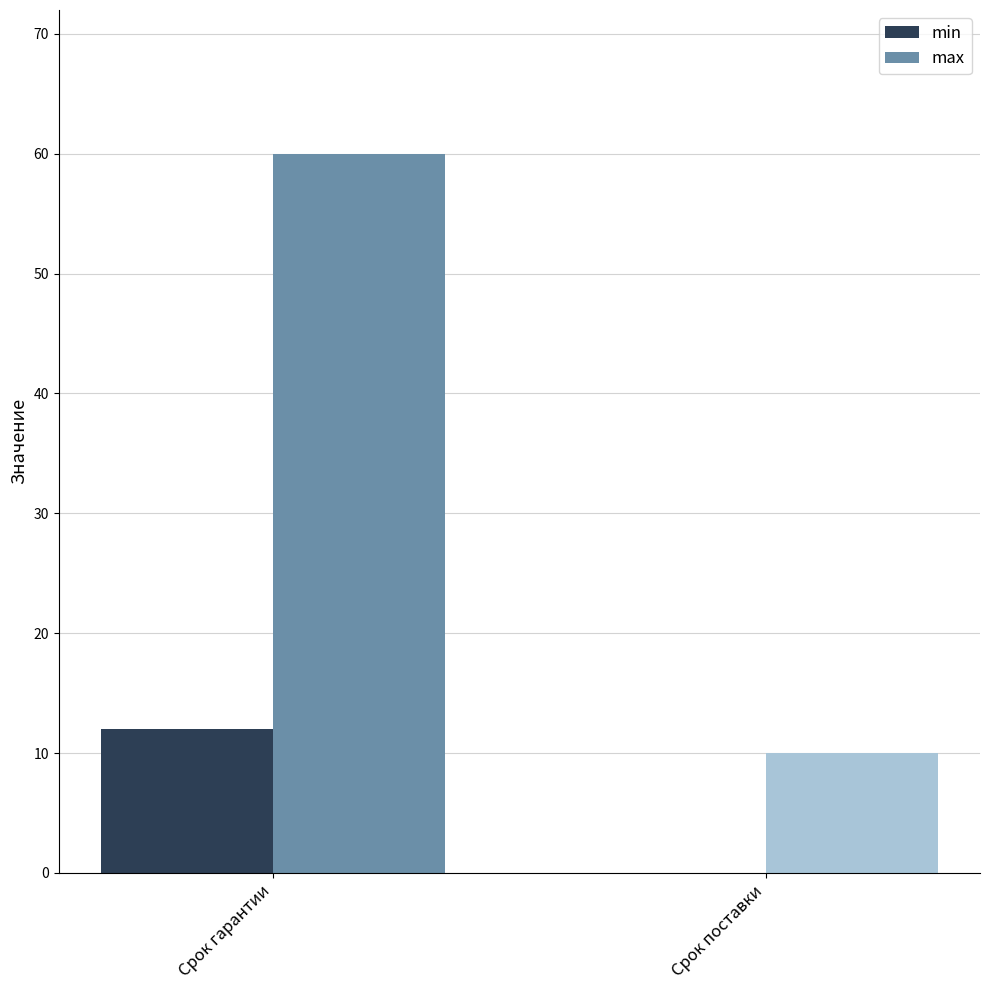

True or false: min has a value of 0 at Срок поставки.

True